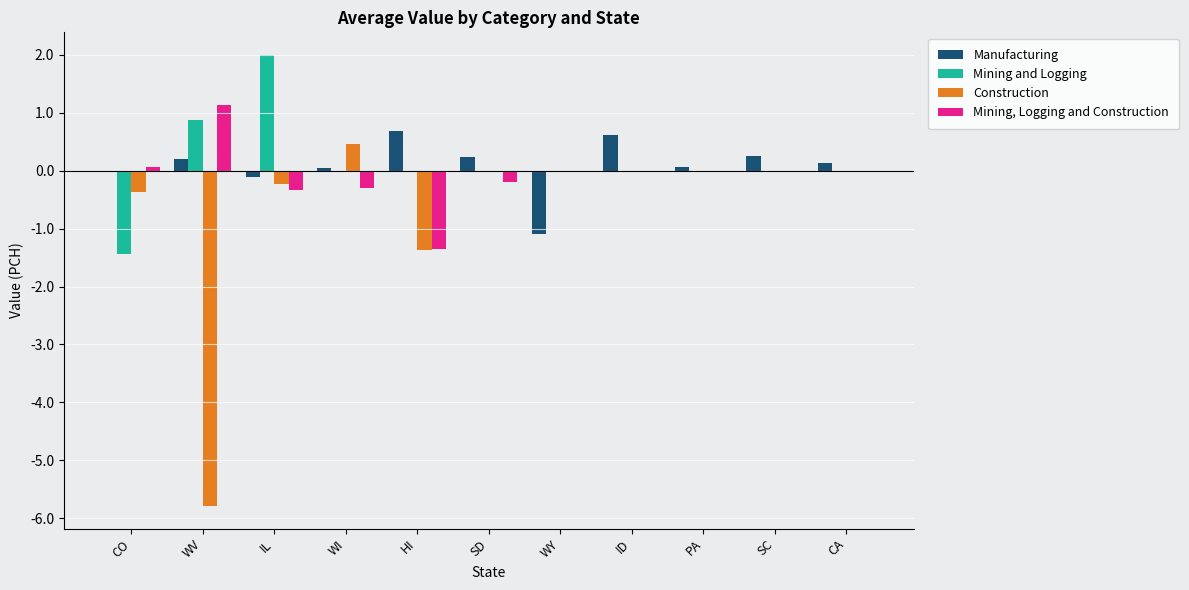

At which category is the sum across all series the highest?

IL